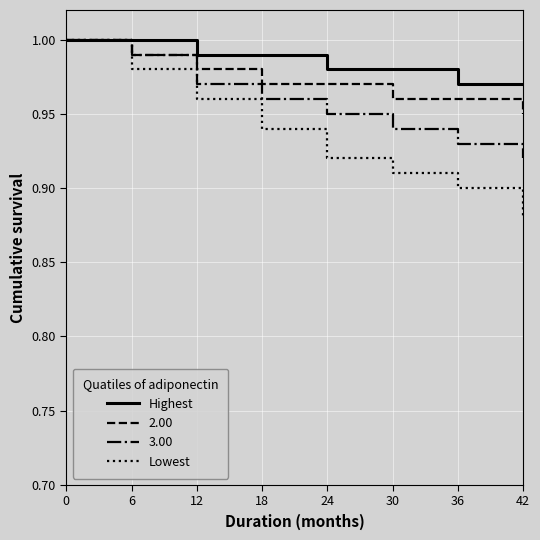

Between 6 and 36, which is larger?

6